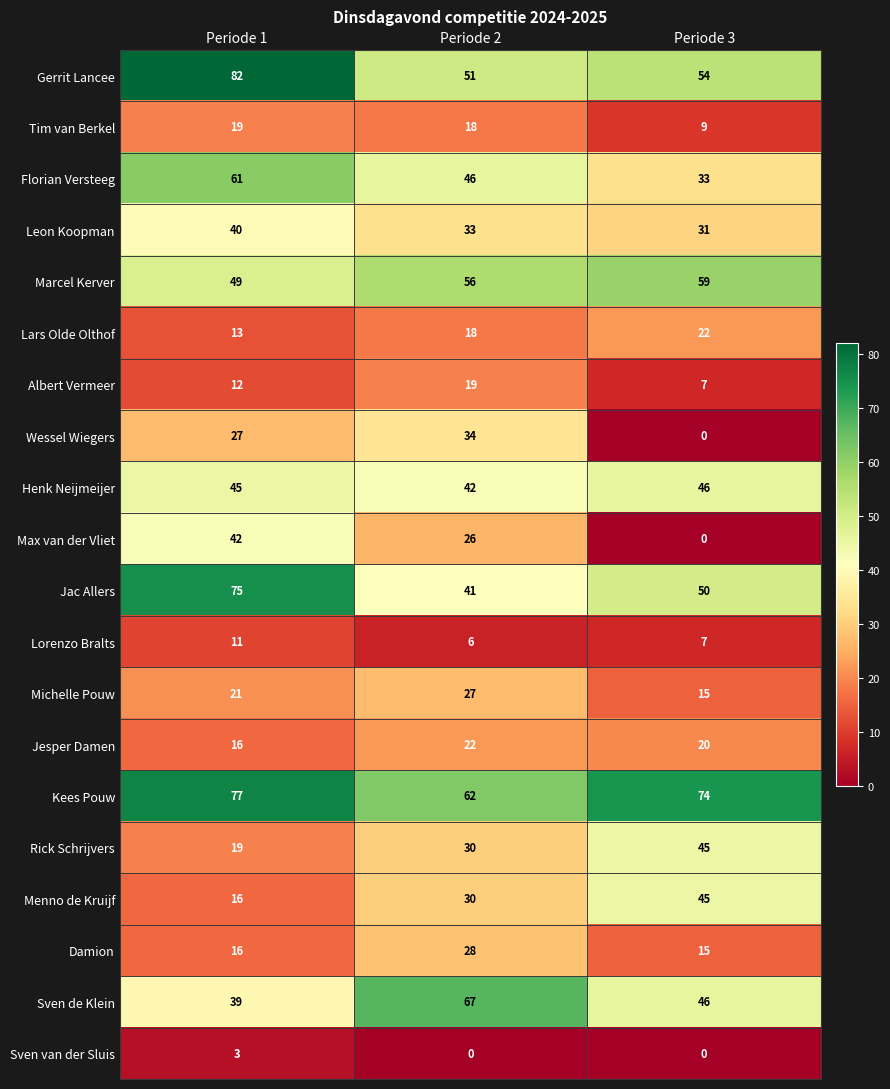

What is the sum of the Rick Schrijvers values at Periode 2 and Periode 1?

49